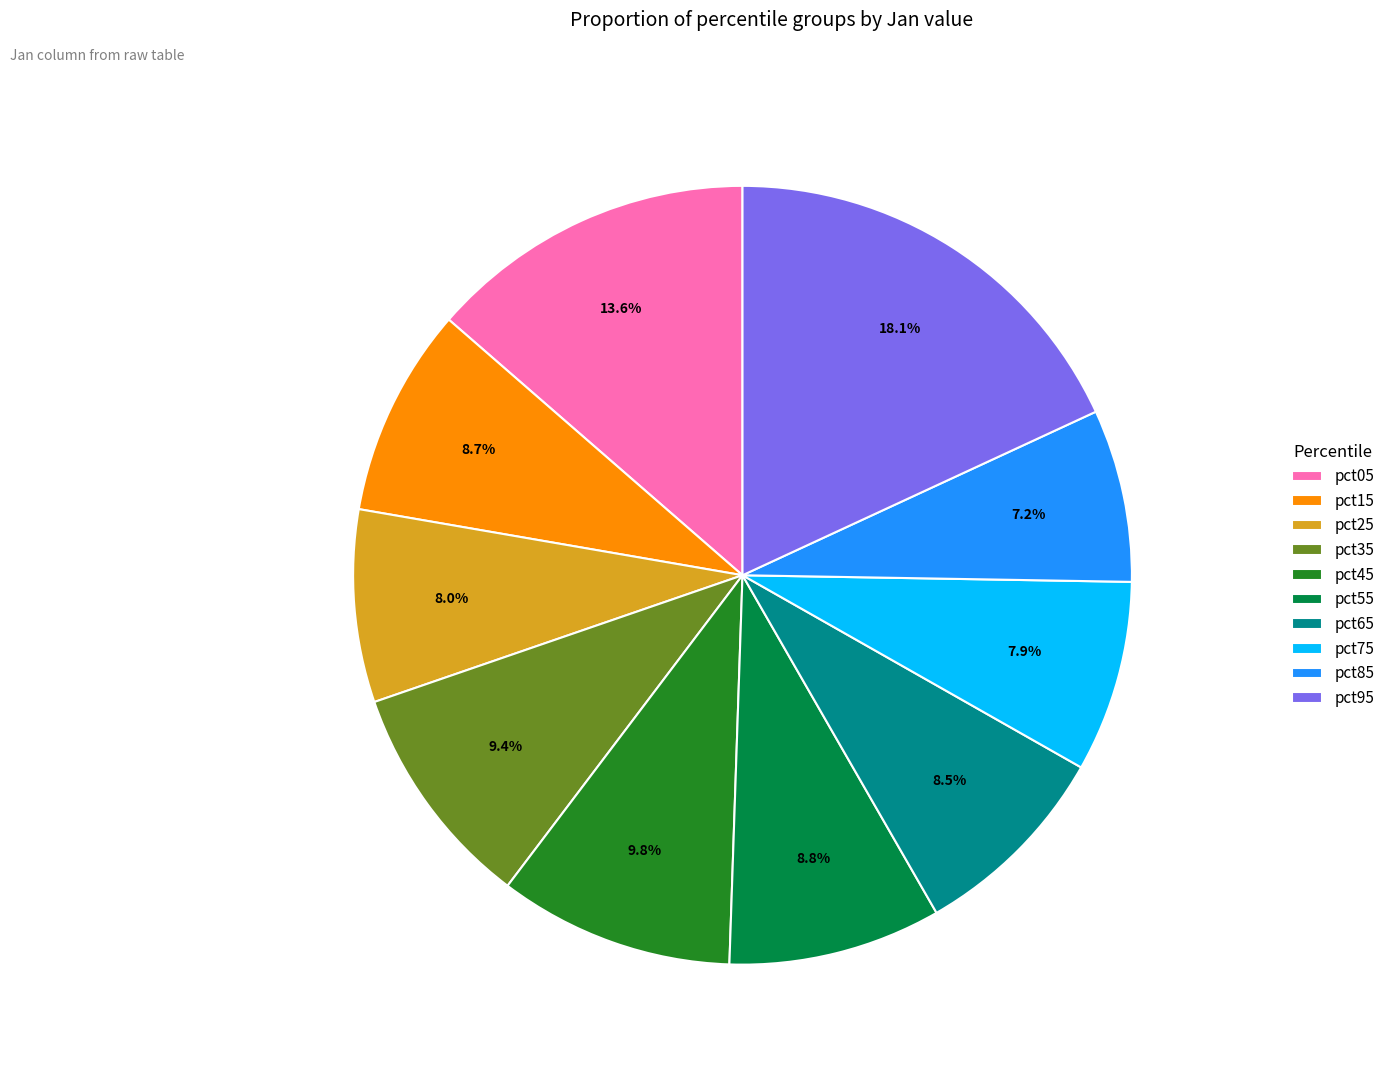

Between pct05 and pct95, which is larger?

pct95